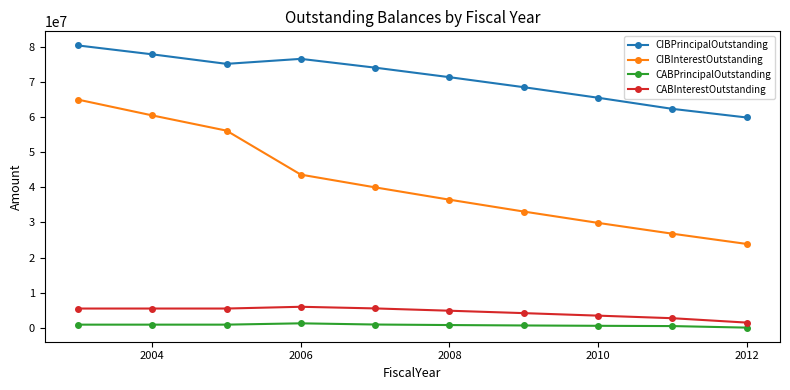

What is the average value of the CIBPrincipalOutstanding series?

71147156.4